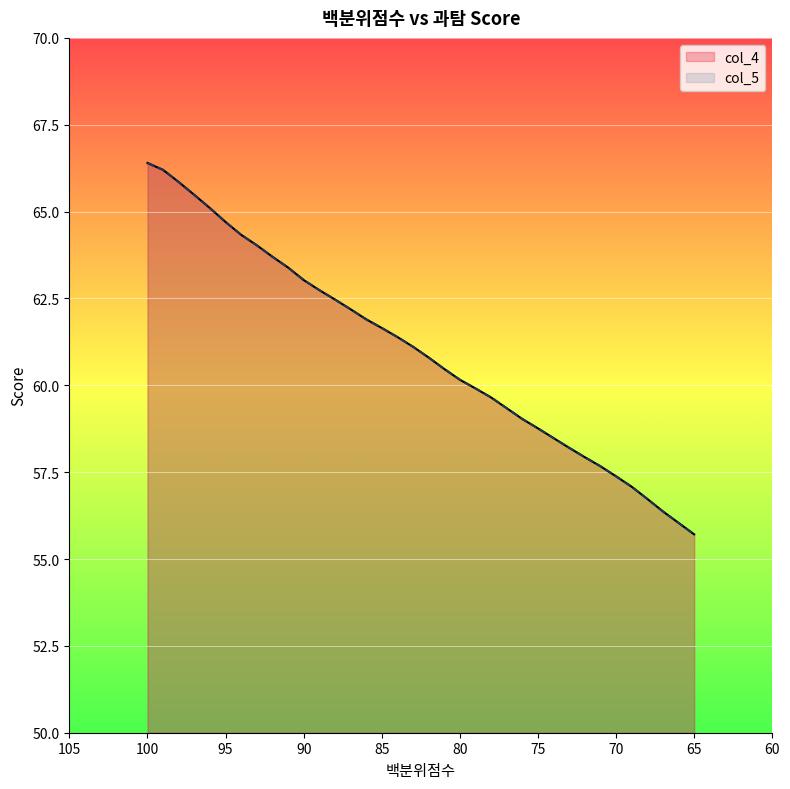

What is the minimum value for col_4?

55.7